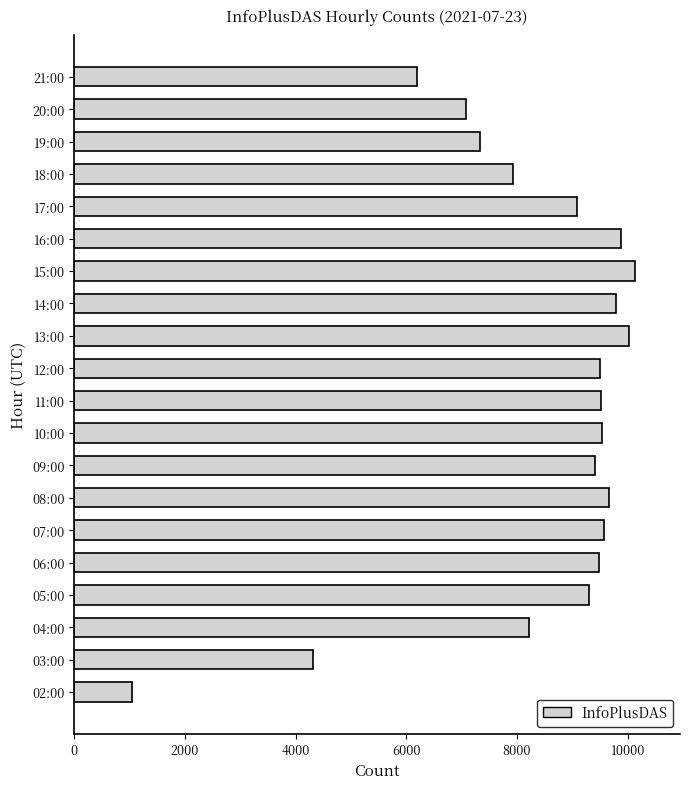

At which label is the value closest to 5590?

21:00